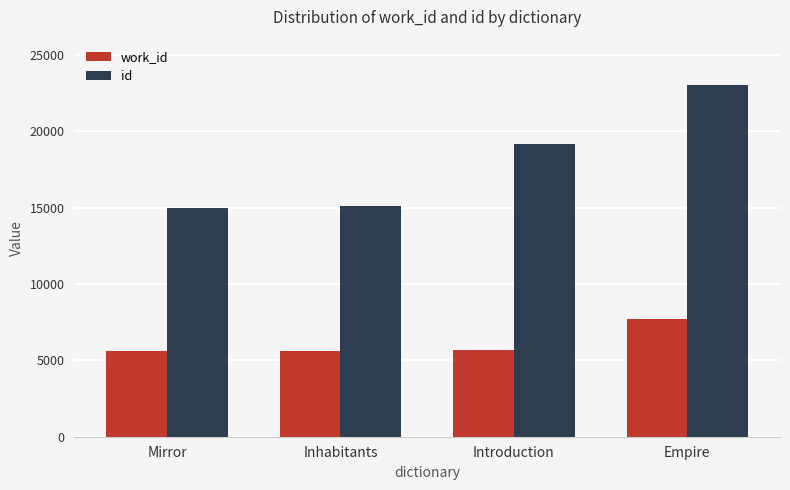

What is the maximum value for work_id?

7738